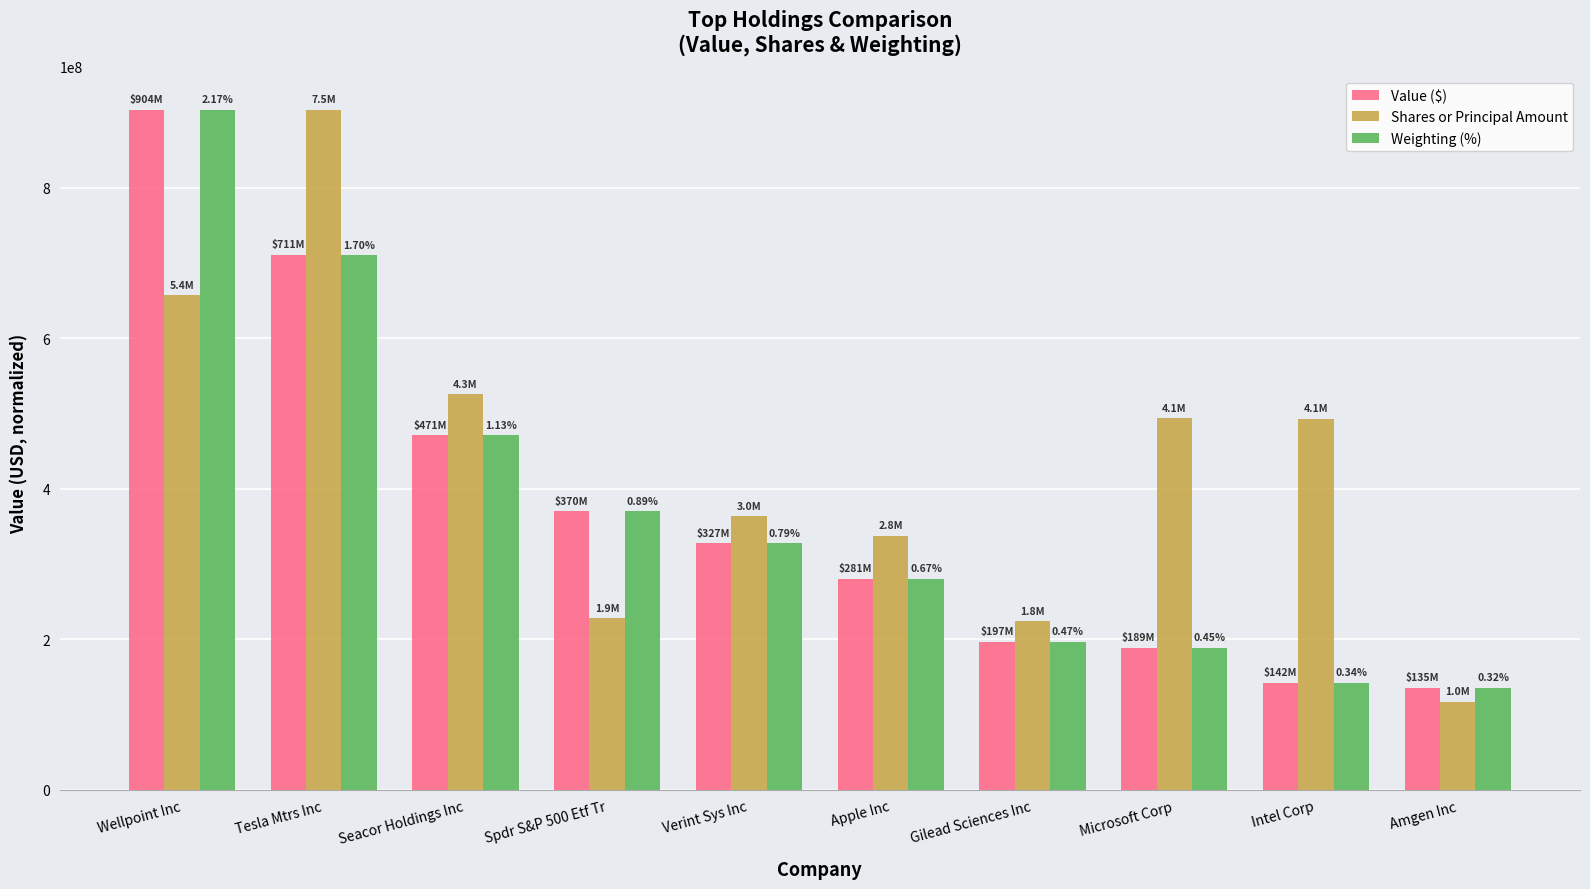

The value of Weighting (%) at Spdr S&P 500 Etf Tr is 483272856.2. True or false?

False